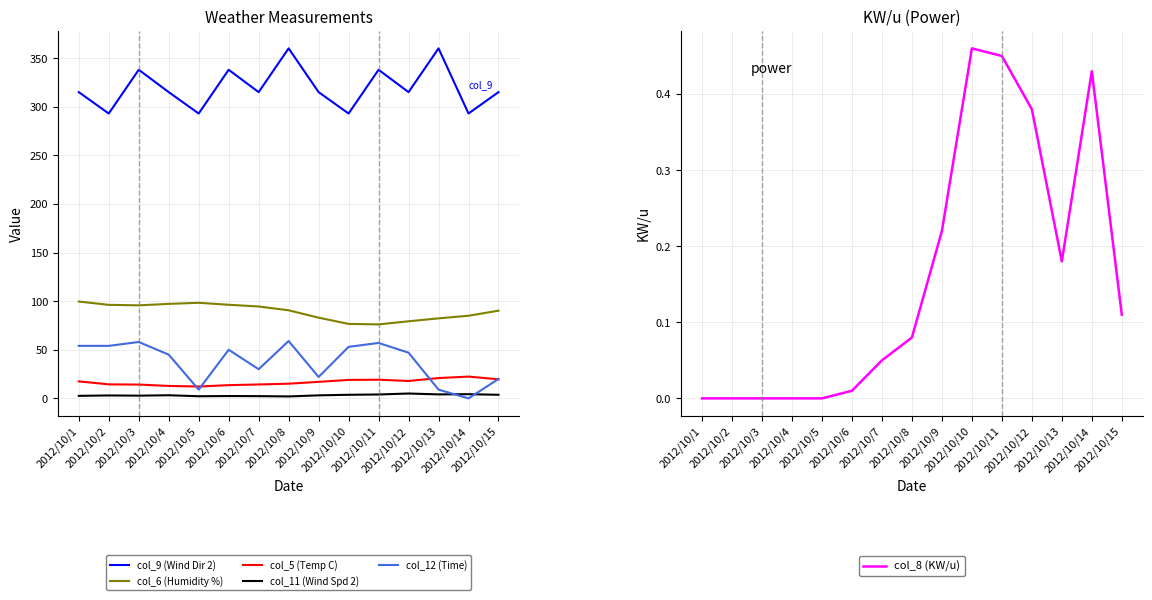

At which category is the sum across all series the highest?

2012/10/8